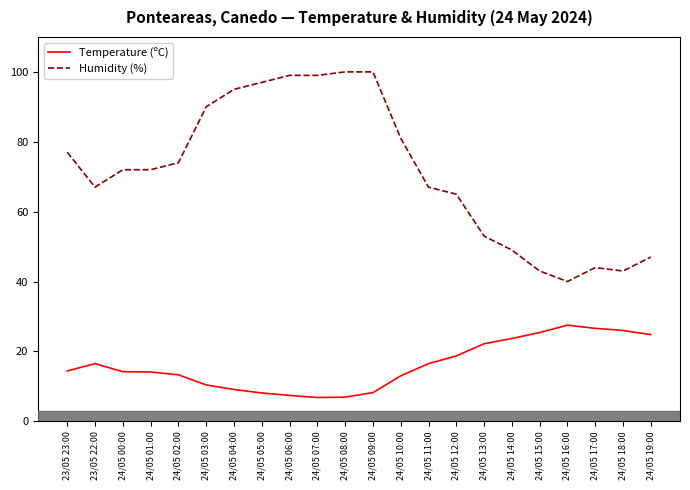

What is the maximum value shown in the chart?

100.0